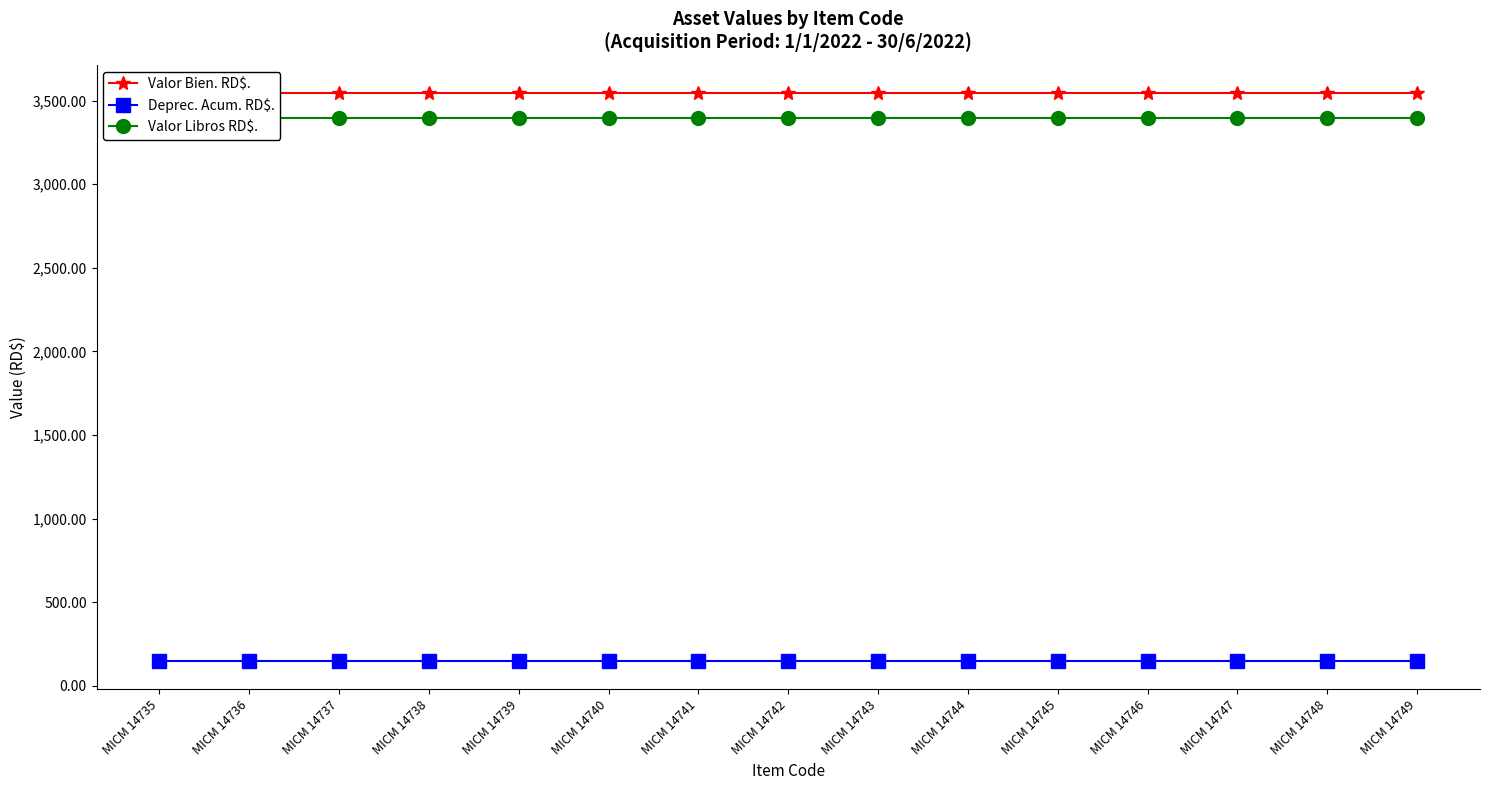

Is it true that Valor Libros RD$. equals 1414.7 at MICM 14745?

False